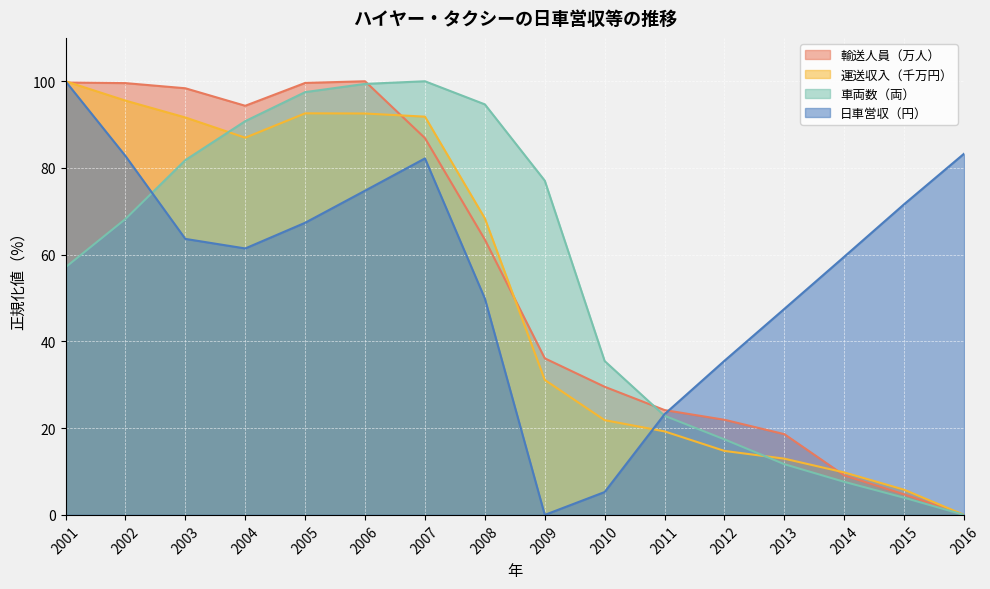

What value does the 日車営収（円） series have at 2002?

82.8